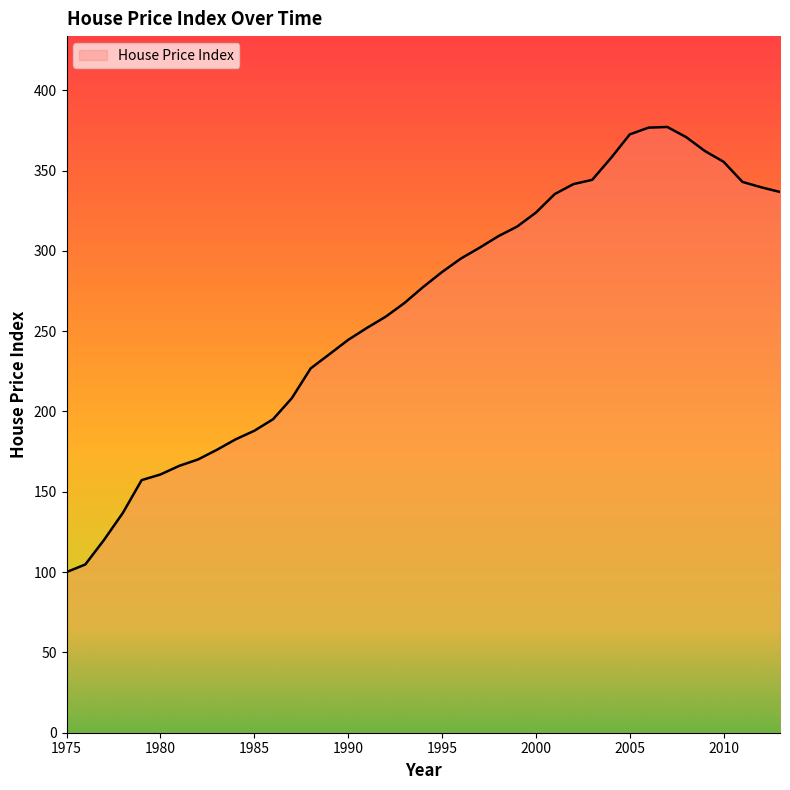

What is the greatest value displayed?

377.1